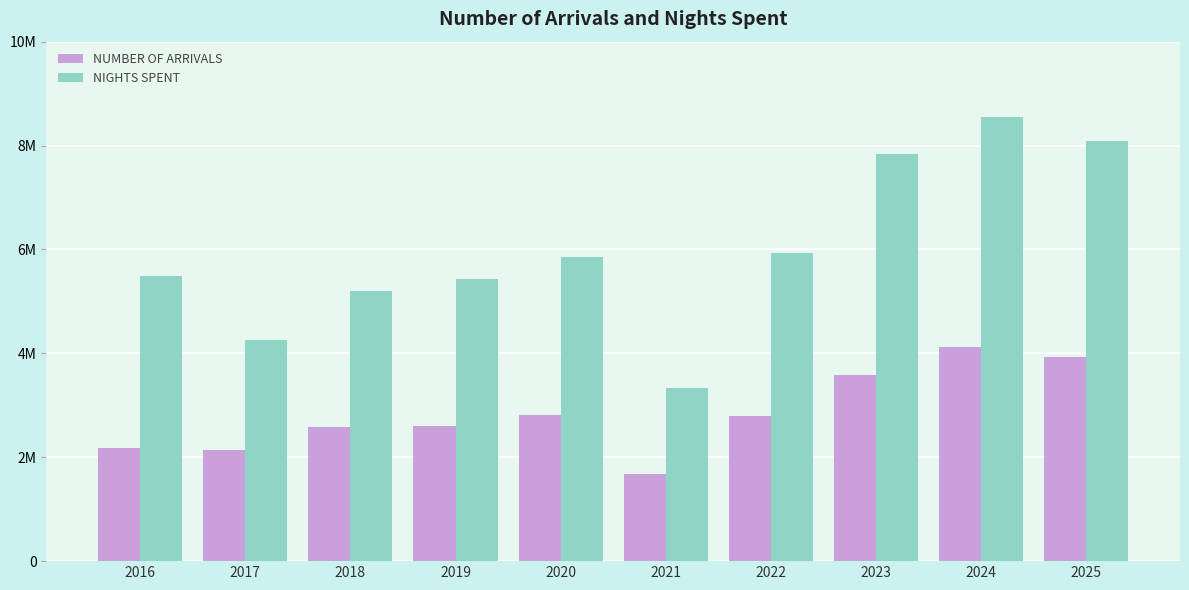

What are all the series names shown in the legend?

NUMBER OF ARRIVALS, NIGHTS SPENT